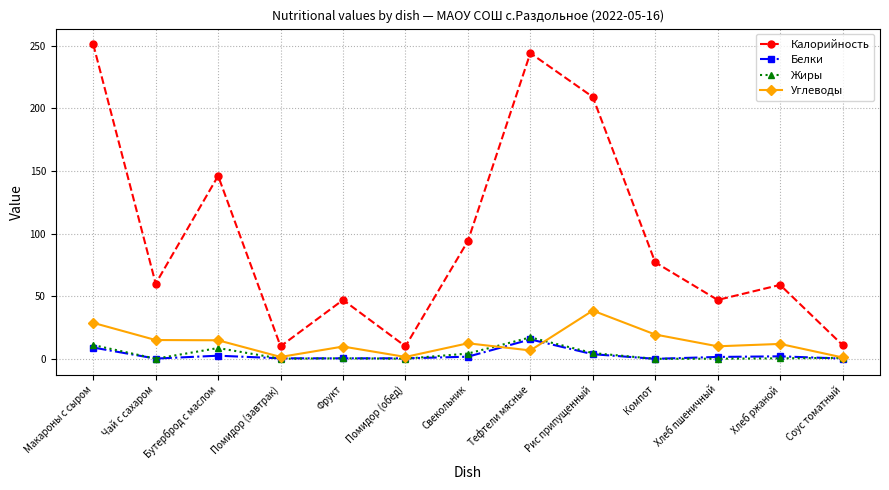

How many lines are shown in the chart?

4